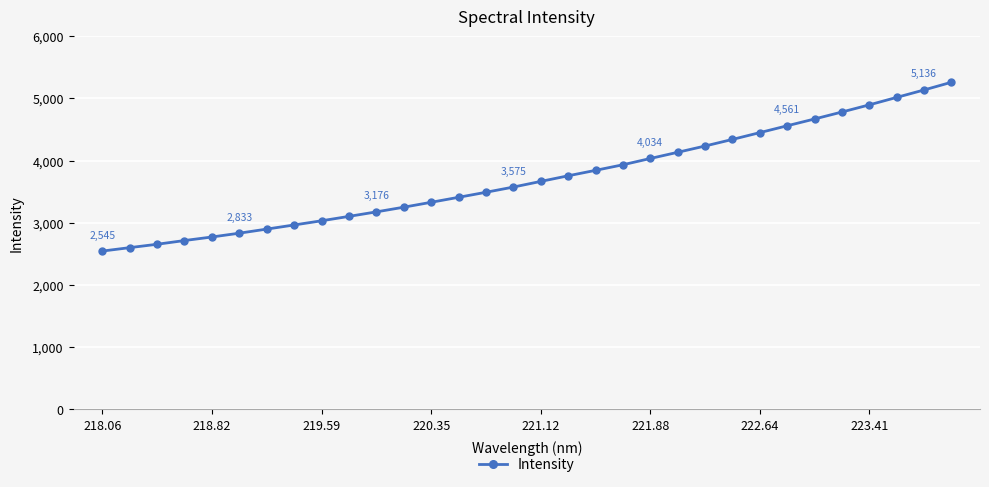

What is the value of the 5th point from the left?

2771.9